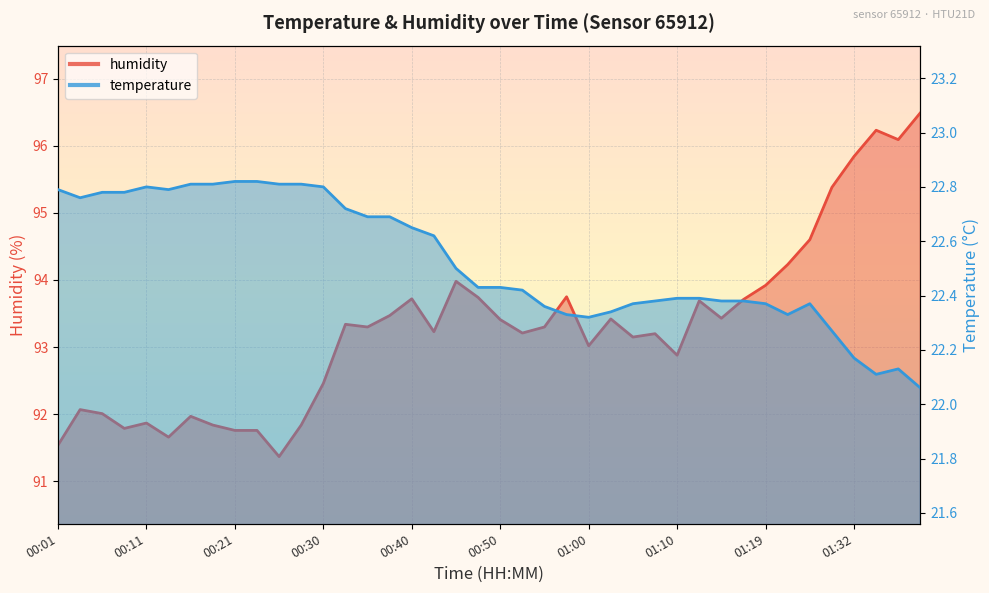

How many distinct data groups are displayed?

2